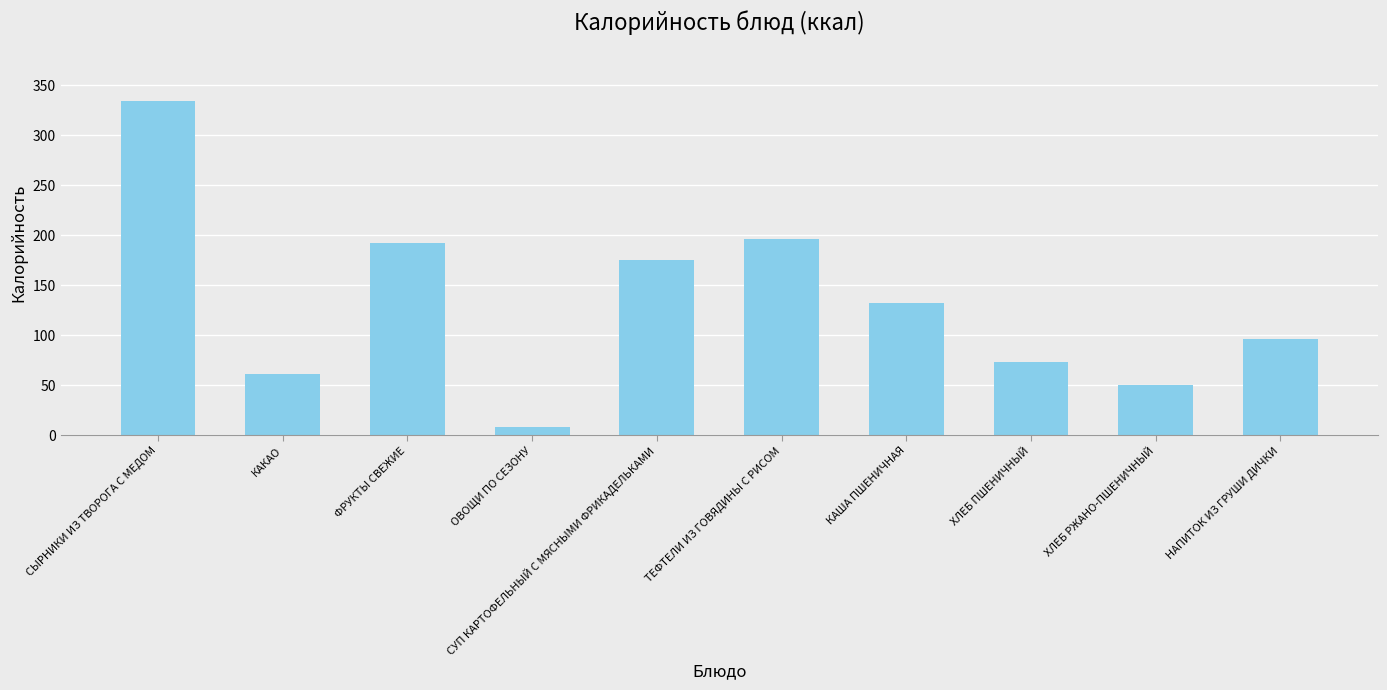

Count the number of values greater than 131.

5